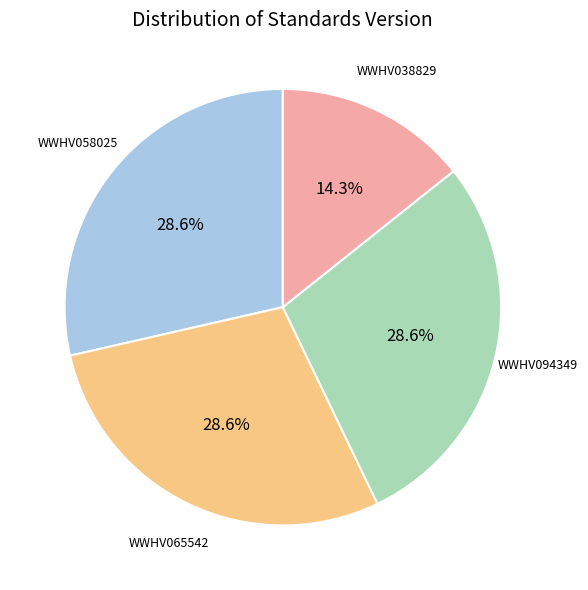

Is there any slice that represents more than half of the pie?

No